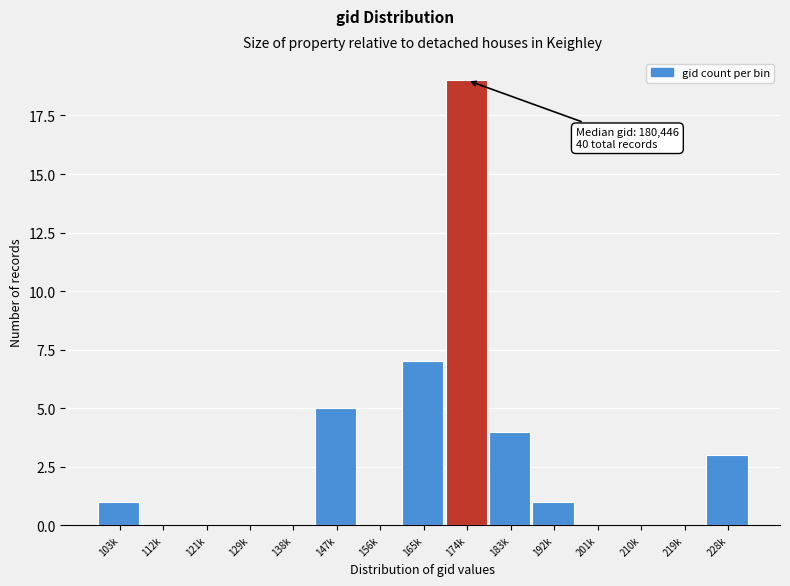

Reading left to right, extract all data points from this chart.

103k=1	112k=0	121k=0	129k=0	138k=0	147k=5	156k=0	165k=7	174k=19	183k=4	192k=1	201k=0	210k=0	219k=0	228k=3